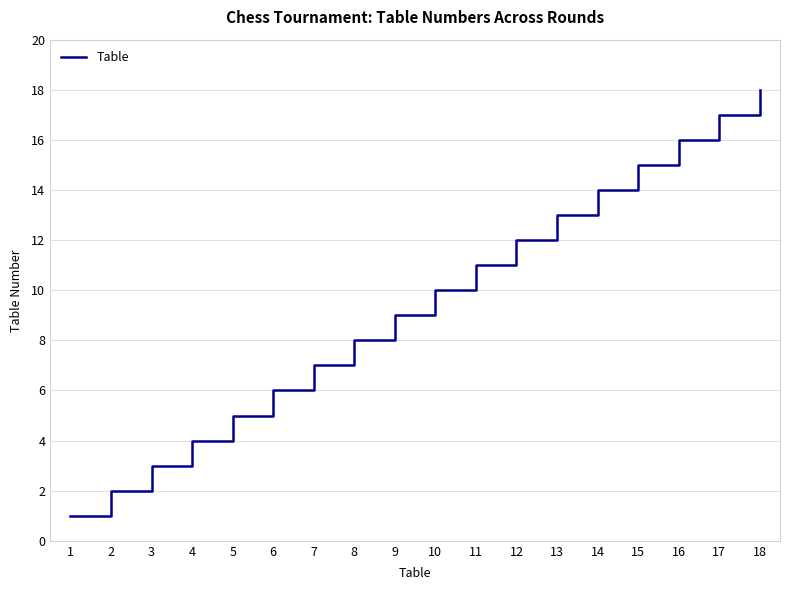

Which label corresponds to the smallest value in the chart?

1